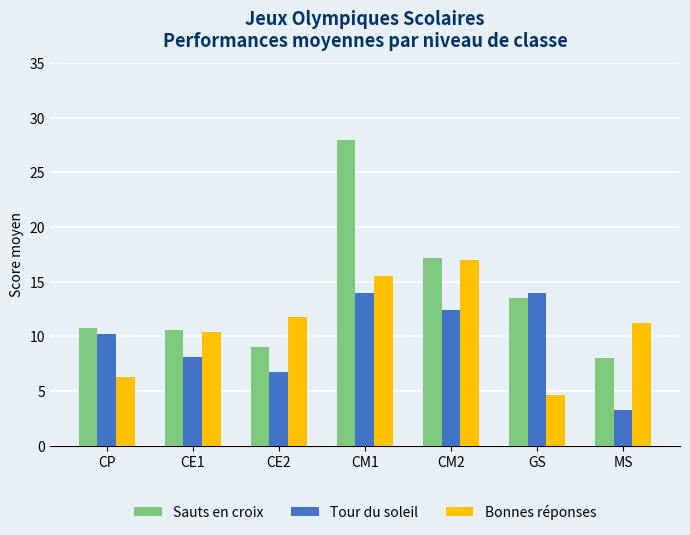

What is the difference between the maximum and minimum values in the Sauts en croix series?

20.0